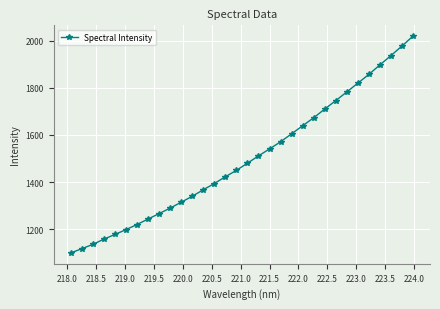

What is the average value?

1498.7